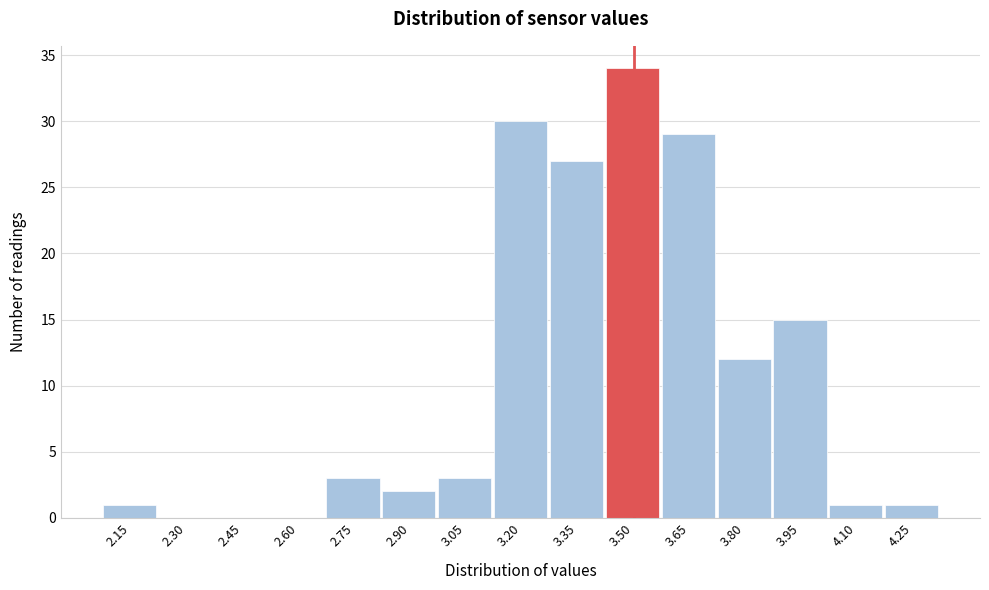

Reading left to right, list every bar in this chart as the range it spans on the x-axis followed by its height. Neither the bar edges nor the heights are printed on the chart, so give them approximately, as read against the axes.

2.08 to 2.22: 1
2.22 to 2.38: 0
2.38 to 2.52: 0
2.52 to 2.68: 0
2.68 to 2.82: 3
2.82 to 2.98: 2
2.98 to 3.12: 3
3.12 to 3.28: 30
3.28 to 3.42: 27
3.42 to 3.58: 34
3.58 to 3.72: 29
3.72 to 3.88: 12
3.88 to 4.02: 15
4.02 to 4.18: 1
4.18 to 4.32: 1